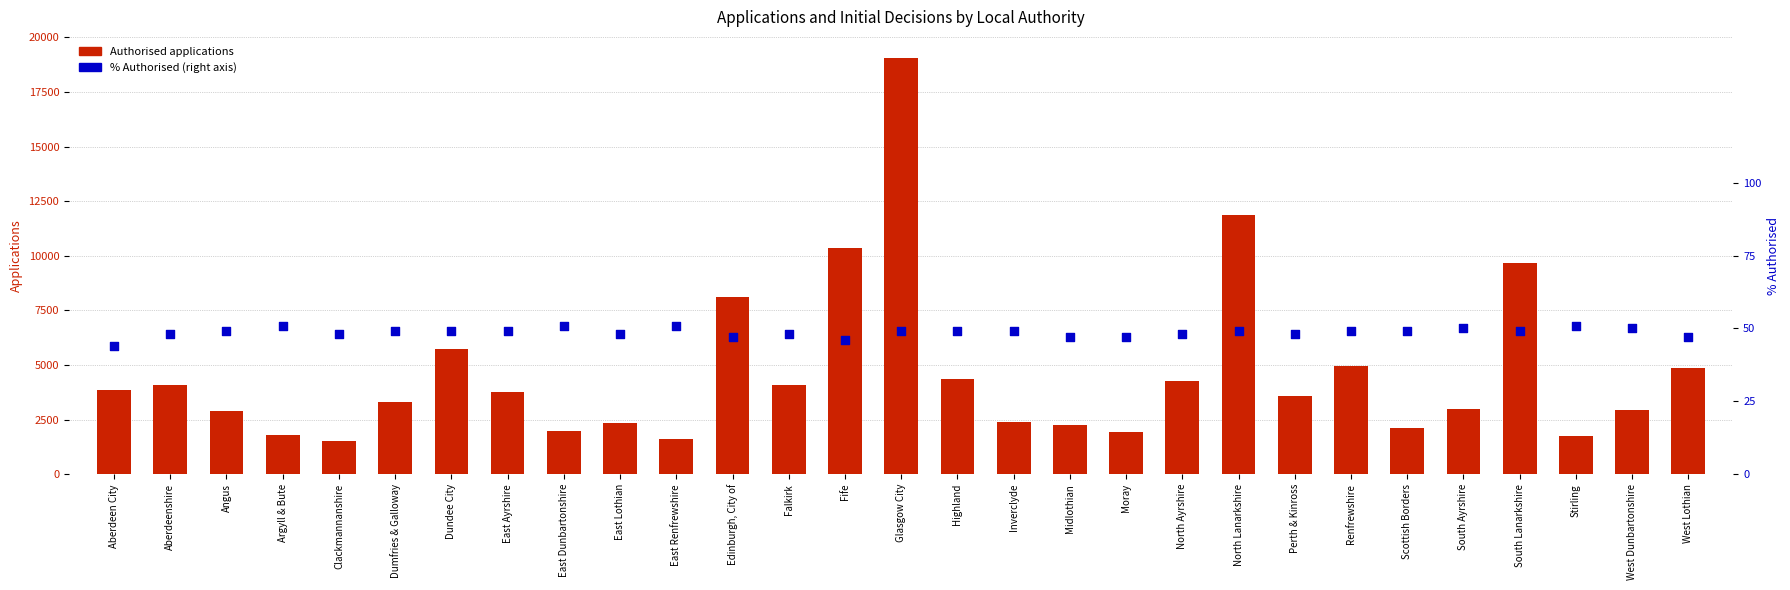

What are all the series names shown in the legend?

Authorised applications, % authorised